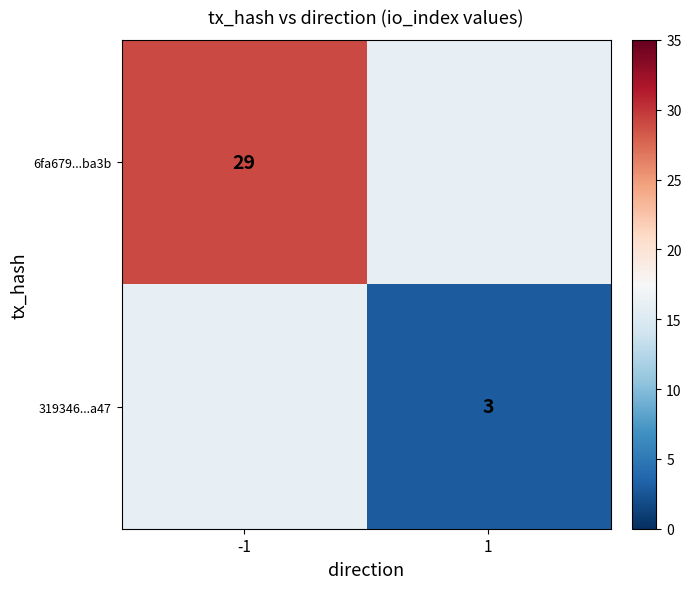

The value of 319346...a47 at 1 is 1. True or false?

False